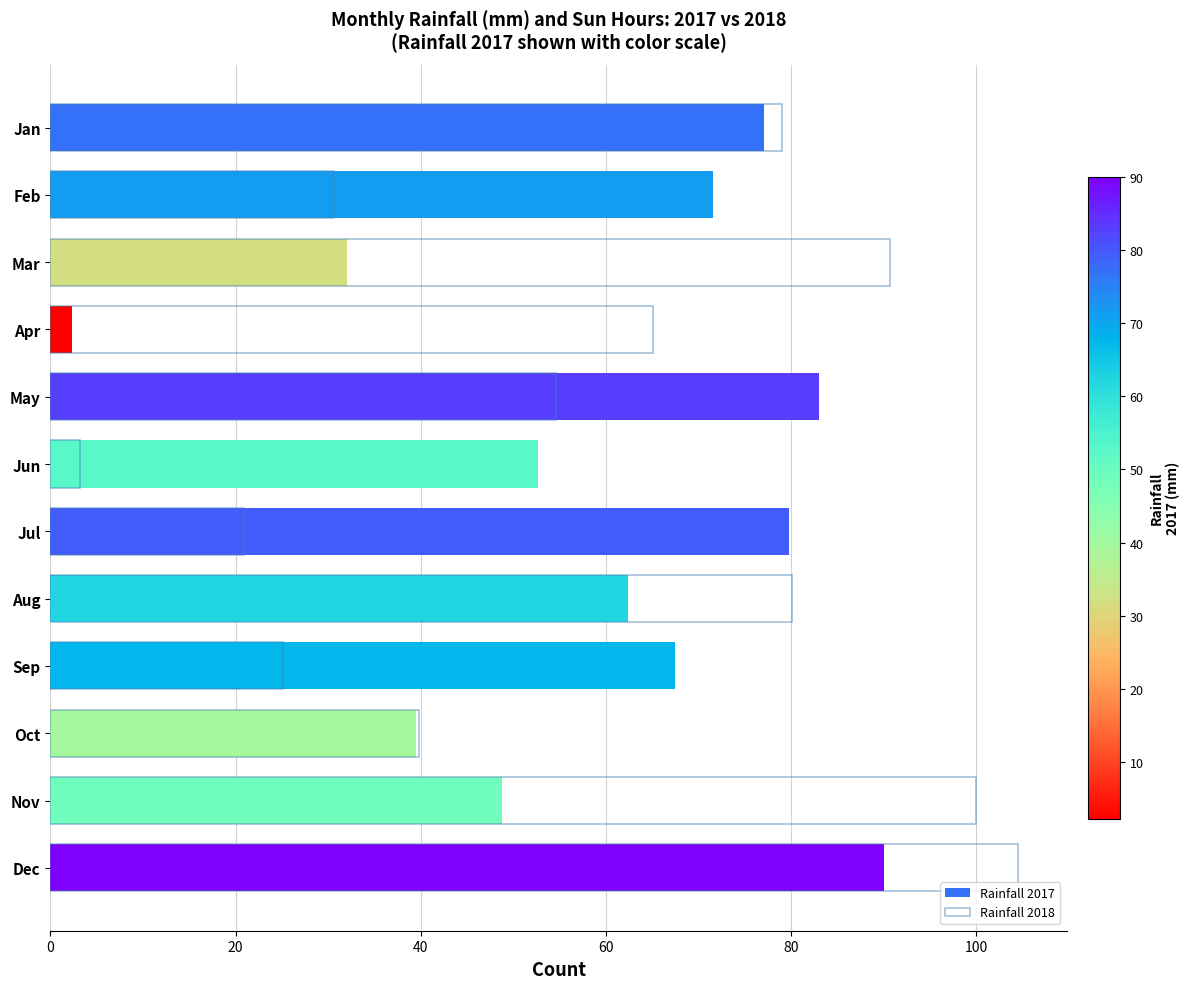

What is the difference between the maximum and minimum values in the Rainfall 2017 series?

87.7